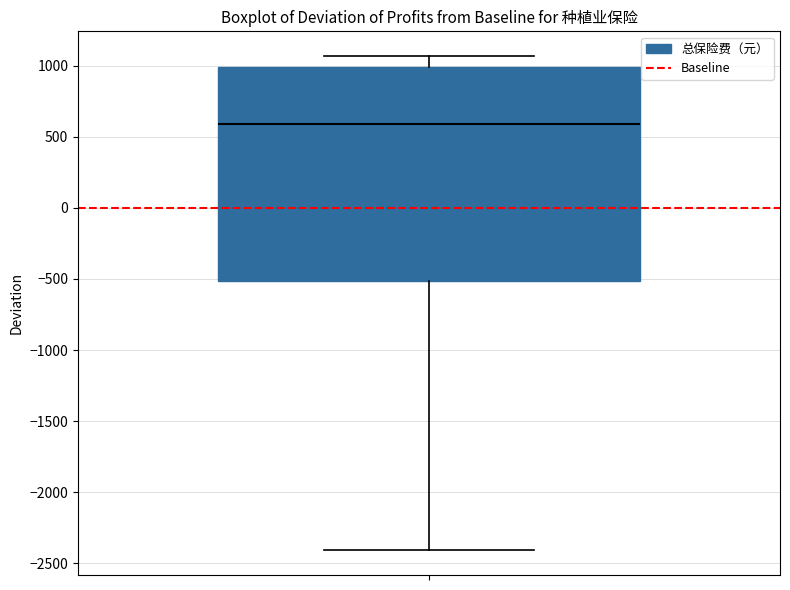

Where does the median line of the box sit on the y-axis? The values are not printed on the chart, so give them approximately, as read against the axis.

600